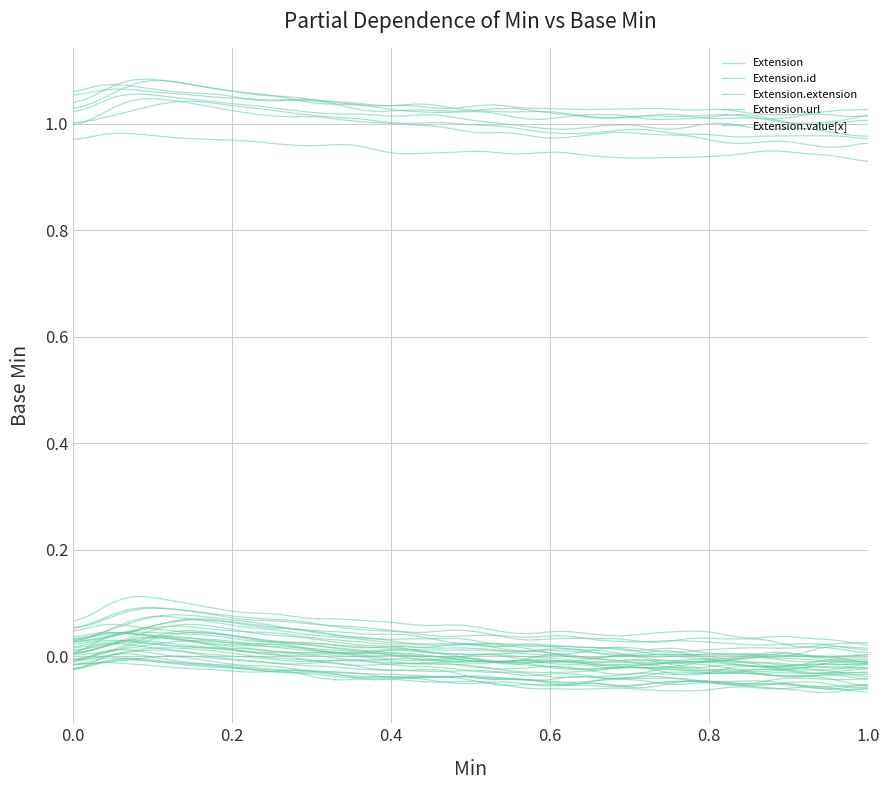

Rank the series by their maximum value, from highest to lowest.

Extension.id, Extension.url, Extension, Extension.extension, Extension.value[x]